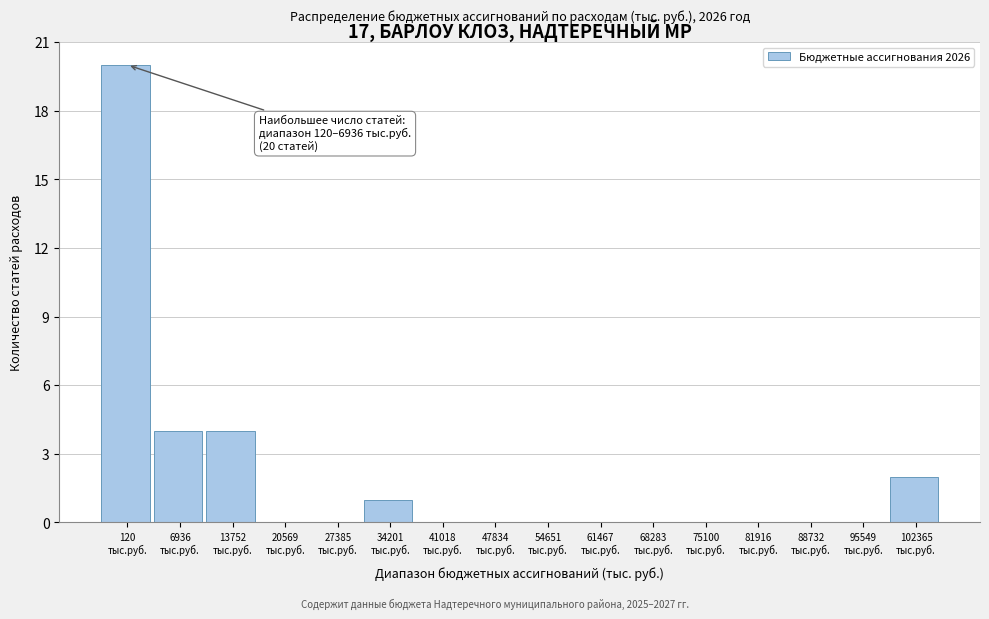

What is the greatest value displayed?

20